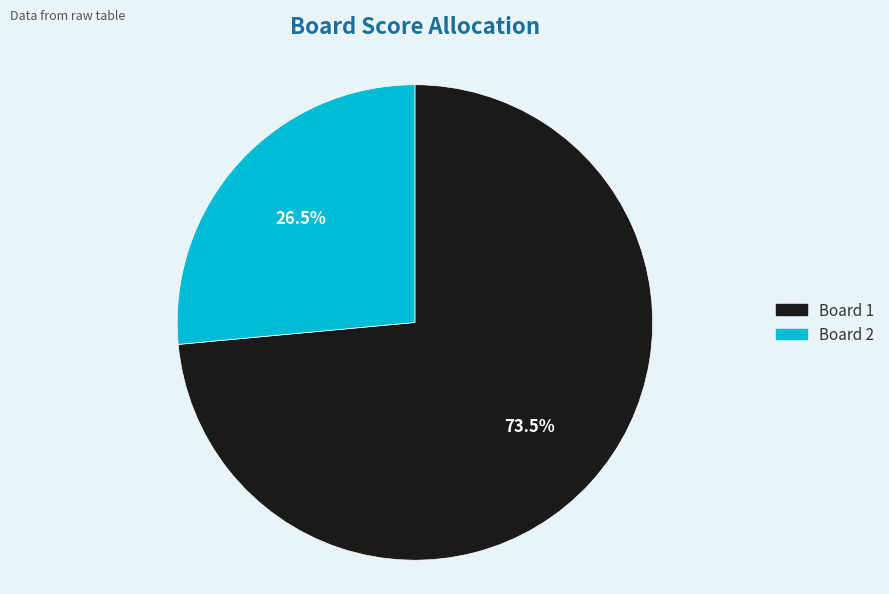

Is there a majority slice in this chart?

Yes